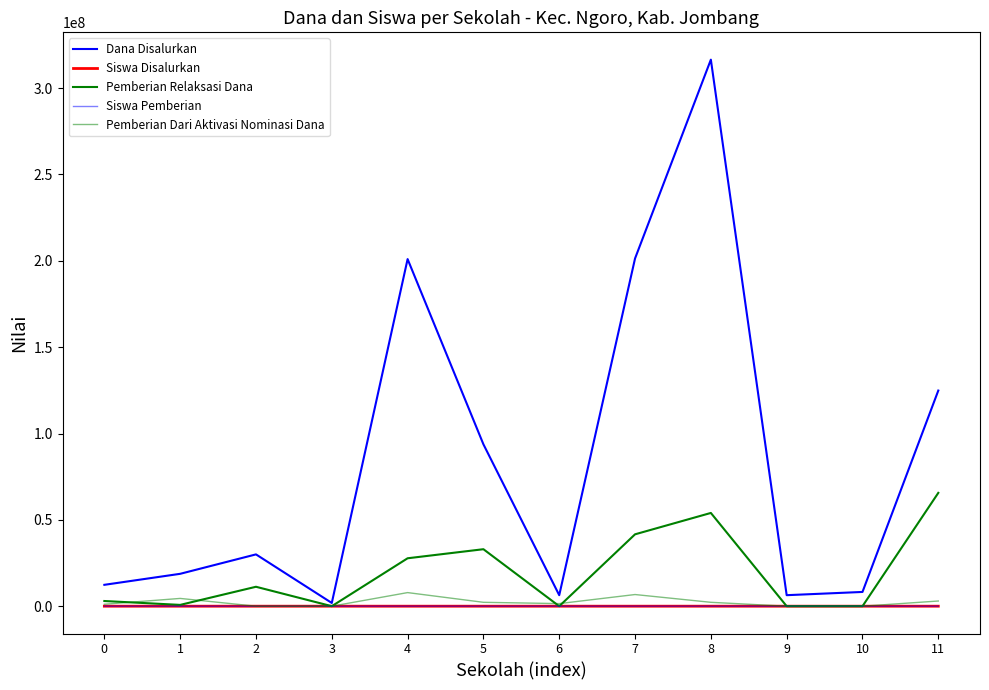

Does the chart have visible grid lines?

No